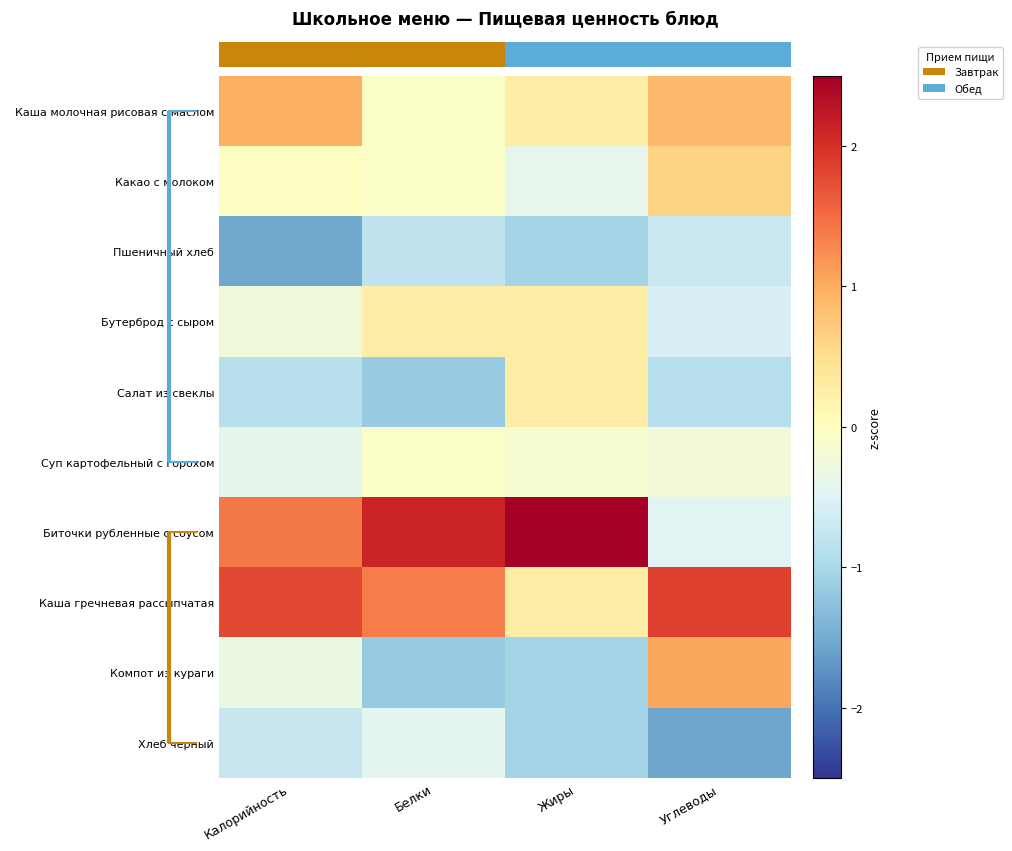

Reading left to right, transcribe all the data shown in this chart.

Каша молочная рисовая с маслом: Калорийность=1.0	Белки=-0.1	Жиры=0.3	Углеводы=0.9
Какао с молоком: Калорийность=-0.0	Белки=-0.1	Жиры=-0.4	Углеводы=0.6
Пшеничный хлеб: Калорийность=-1.5	Белки=-0.8	Жиры=-1.0	Углеводы=-0.7
Бутерброд с сыром: Калорийность=-0.2	Белки=0.3	Жиры=0.3	Углеводы=-0.6
Салат из свеклы: Калорийность=-0.9	Белки=-1.2	Жиры=0.3	Углеводы=-0.9
Суп картофельный с горохом: Калорийность=-0.4	Белки=-0.1	Жиры=-0.2	Углеводы=-0.2
Биточки рубленные с соусом: Калорийность=1.4	Белки=2.1	Жиры=2.5	Углеводы=-0.5
Каша гречневая рассыпчатая: Калорийность=1.8	Белки=1.4	Жиры=0.3	Углеводы=1.9
Компот из кураги: Калорийность=-0.3	Белки=-1.2	Жиры=-1.0	Углеводы=1.0
Хлеб черный: Калорийность=-0.7	Белки=-0.4	Жиры=-1.0	Углеводы=-1.6